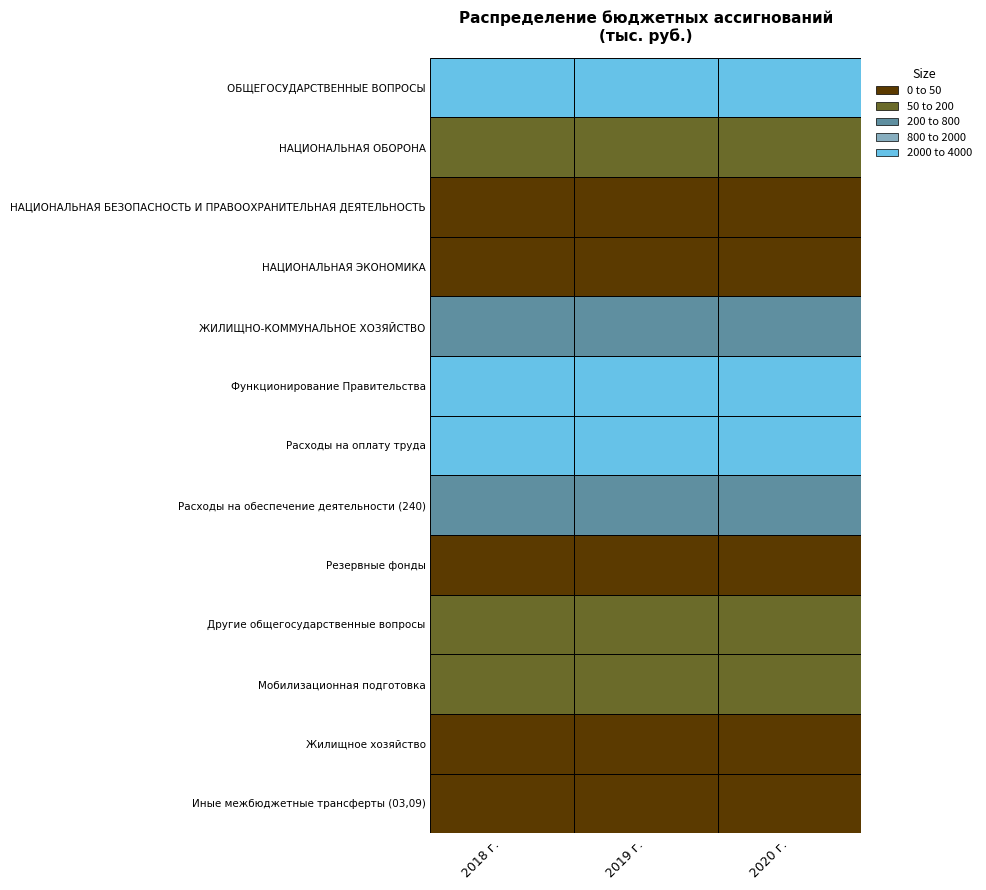

List the labels in order of Расходы на оплату труда value, largest first.

0, 1, 2